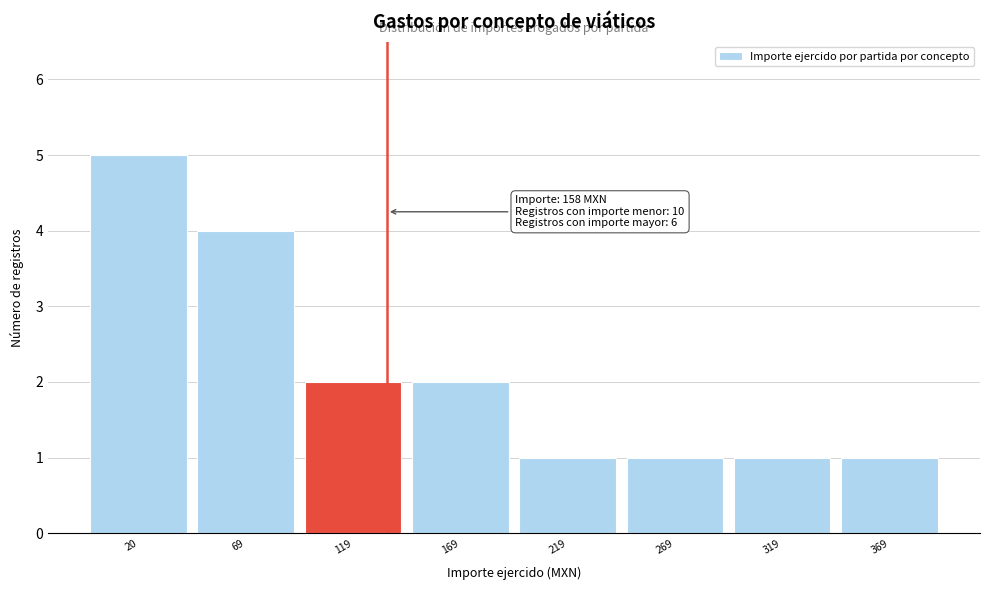

Reading right to left, list all the values displayed in this chart.

369=1	319=1	269=1	219=1	169=2	119=2	69=4	20=5